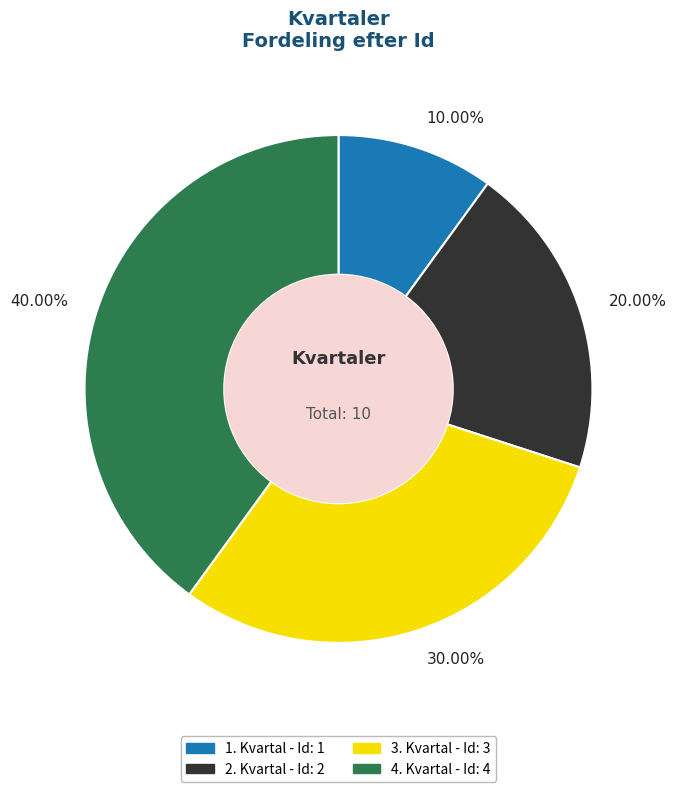

The 1. Kvartal slice represents 19% of the pie. True or false?

False